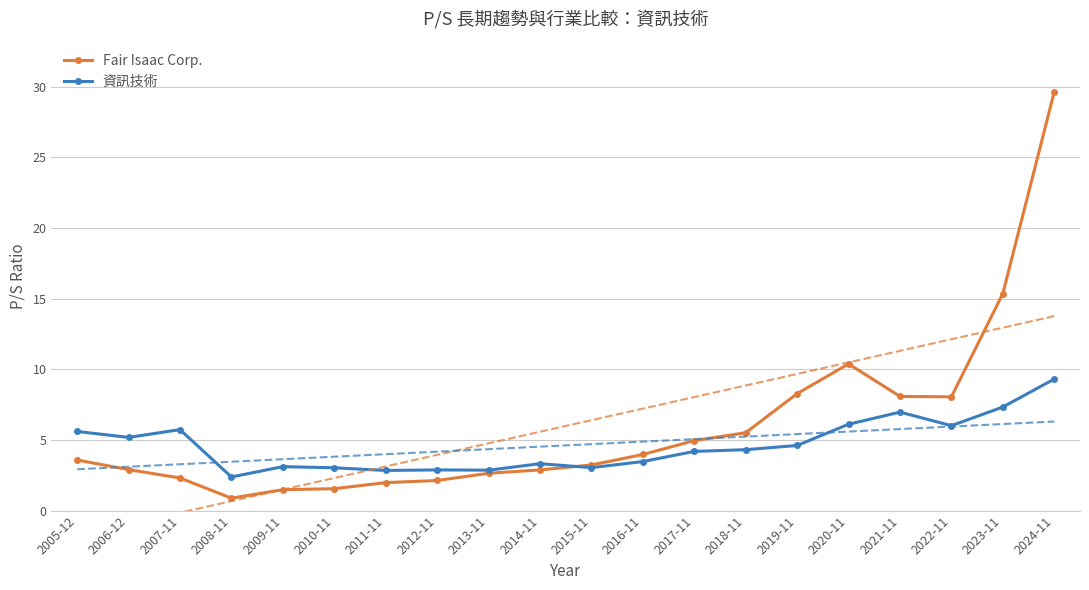

The Fair Isaac Corp. series shows 2.0 at 2010-11. True or false?

False